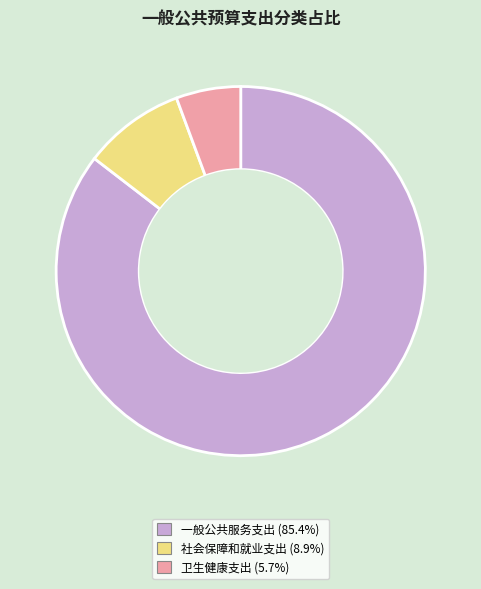

Approximately how many times larger is the value at 卫生健康支出 compared to 社会保障和就业支出?

0.6